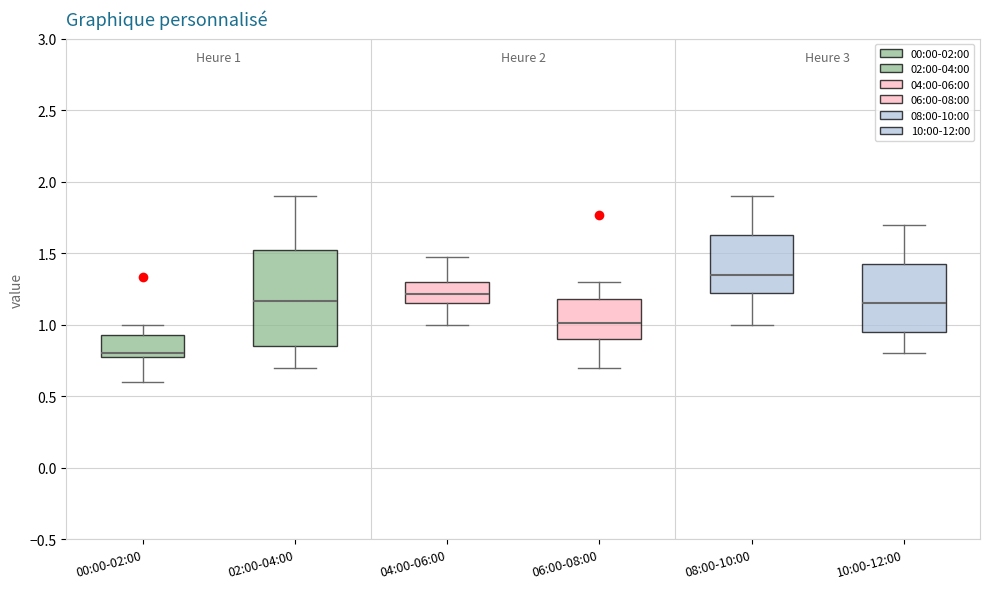

Which box is the tallest, from its lower edge to its upper edge?

02:00-04:00